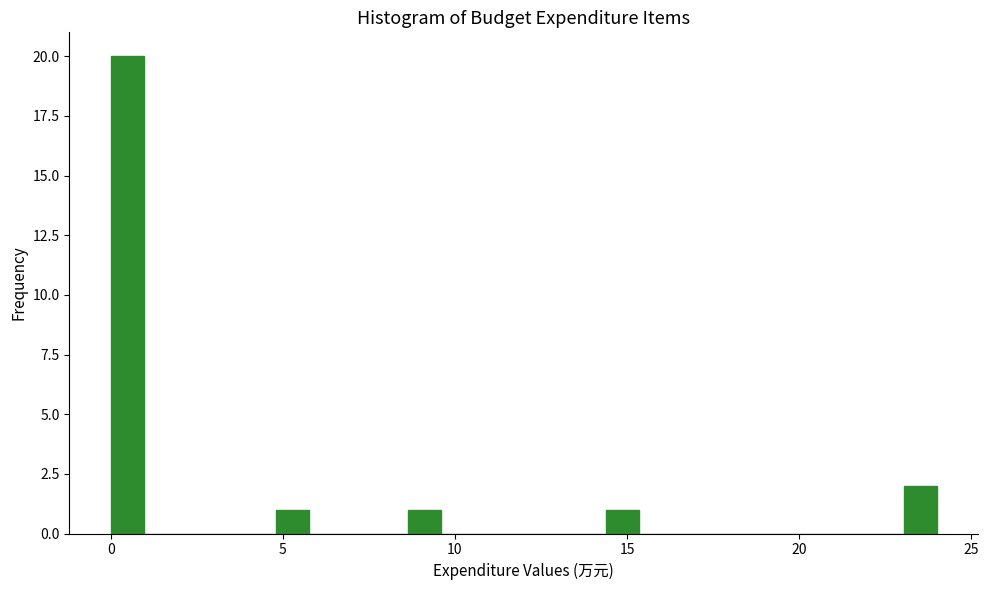

Read against the x-axis, roughly where is the centre of the tallest bar?

0.5